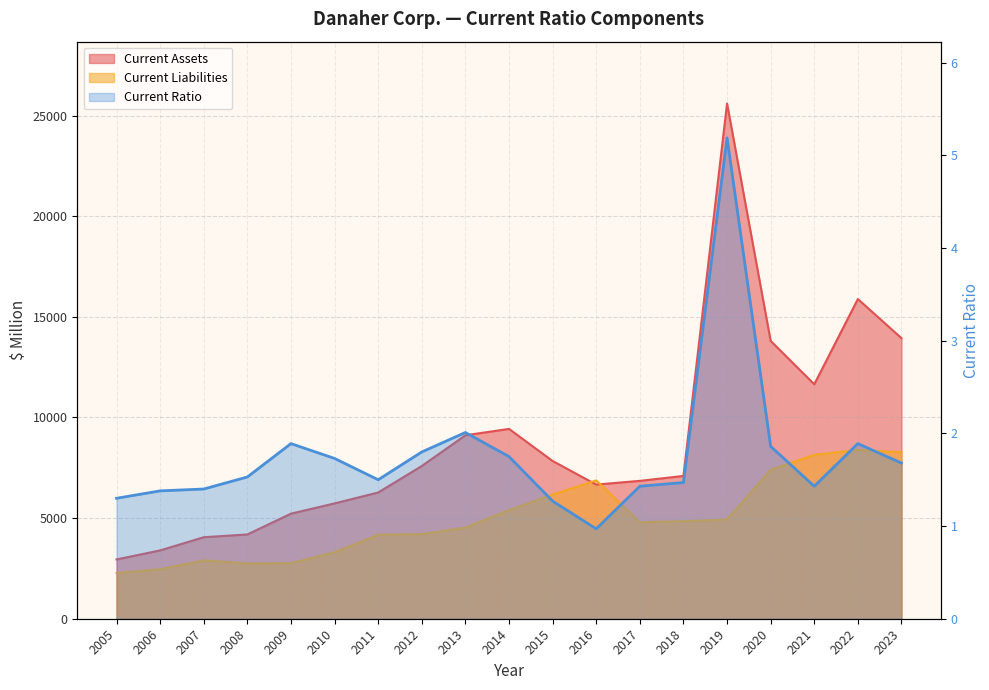

List the labels in order of value, smallest first.

2016, 2015, 2005, 2006, 2007, 2017, 2021, 2018, 2011, 2008, 2023, 2010, 2014, 2012, 2020, 2009, 2022, 2013, 2019